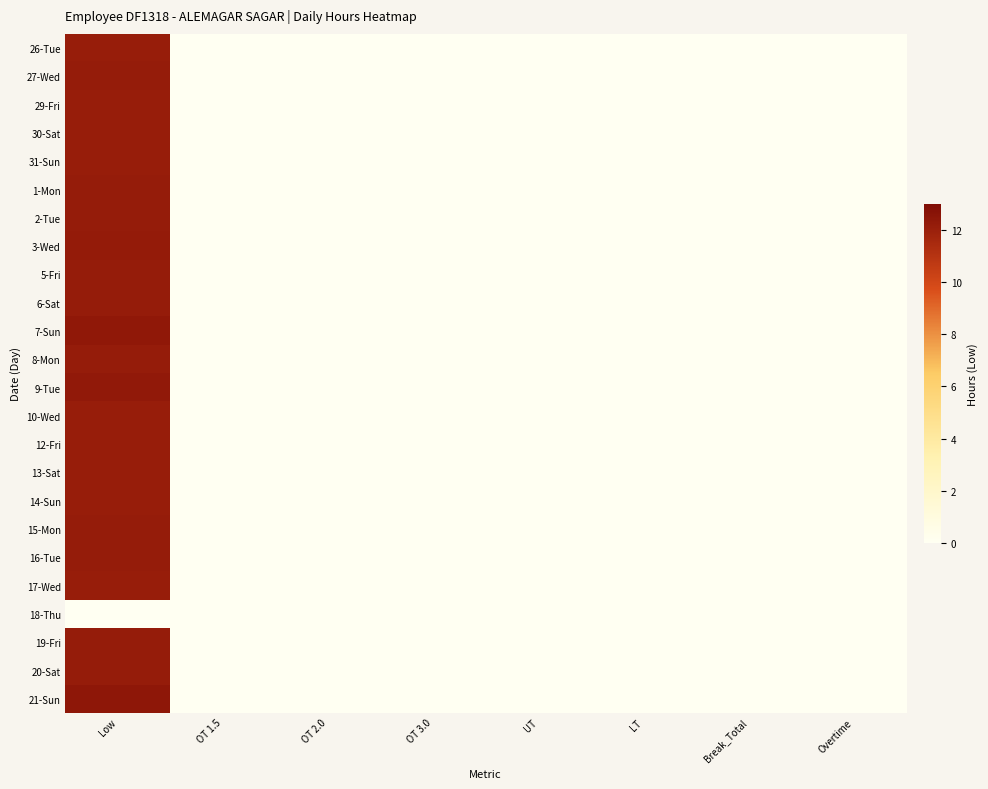

What is the maximum value shown in the chart?

12.4